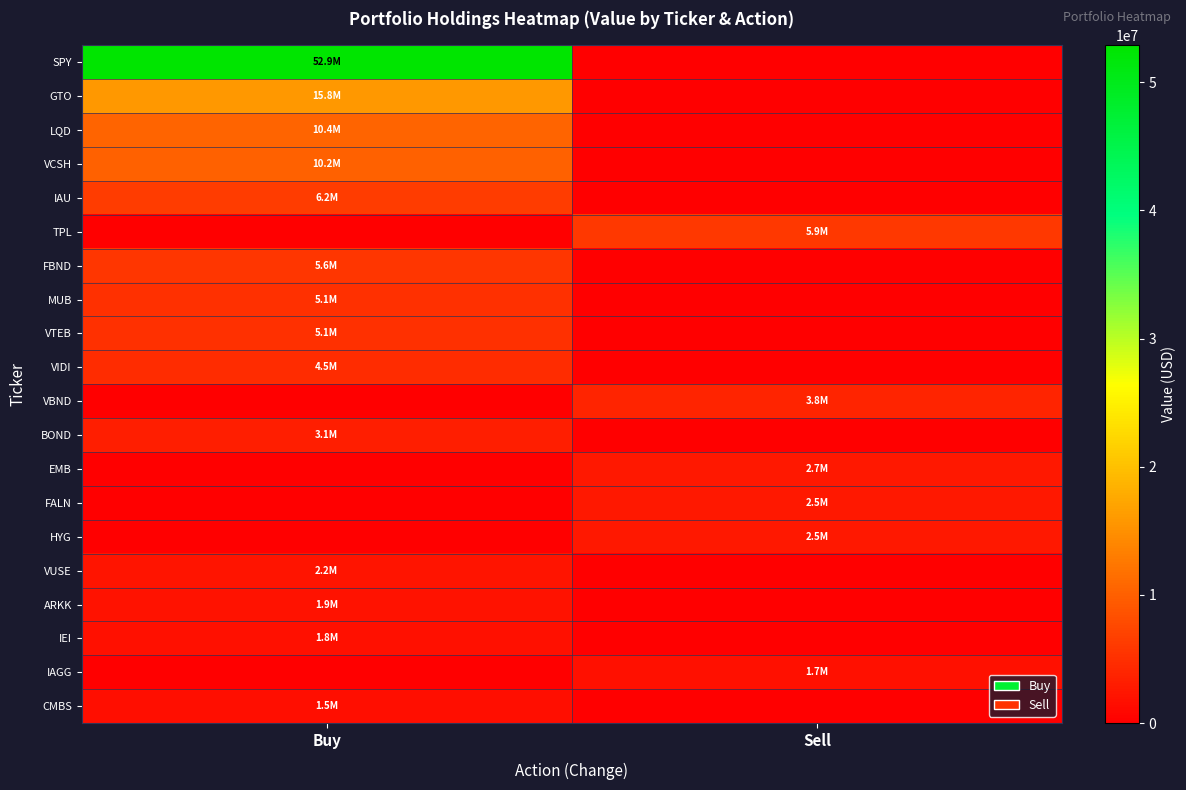

What is the difference between the highest and lowest values at Sell?

5911000